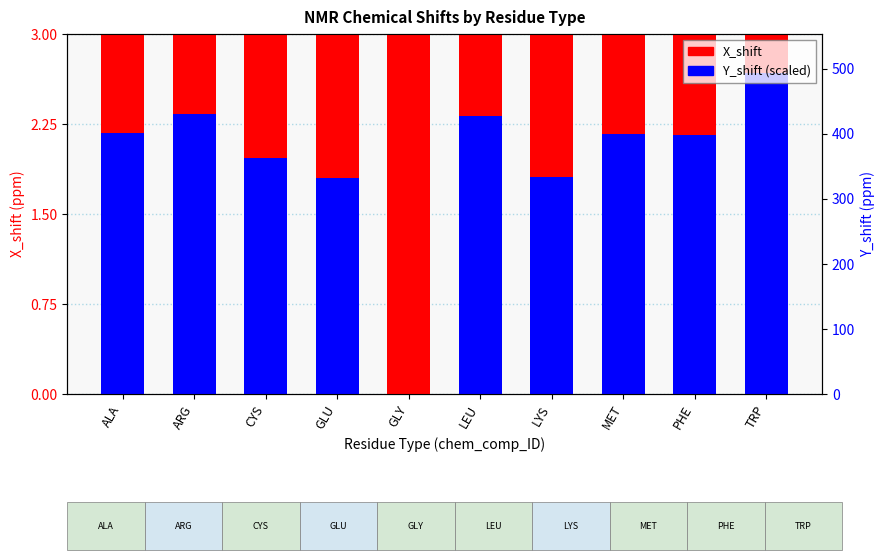

How many values in the X_shift series are below 8?

3